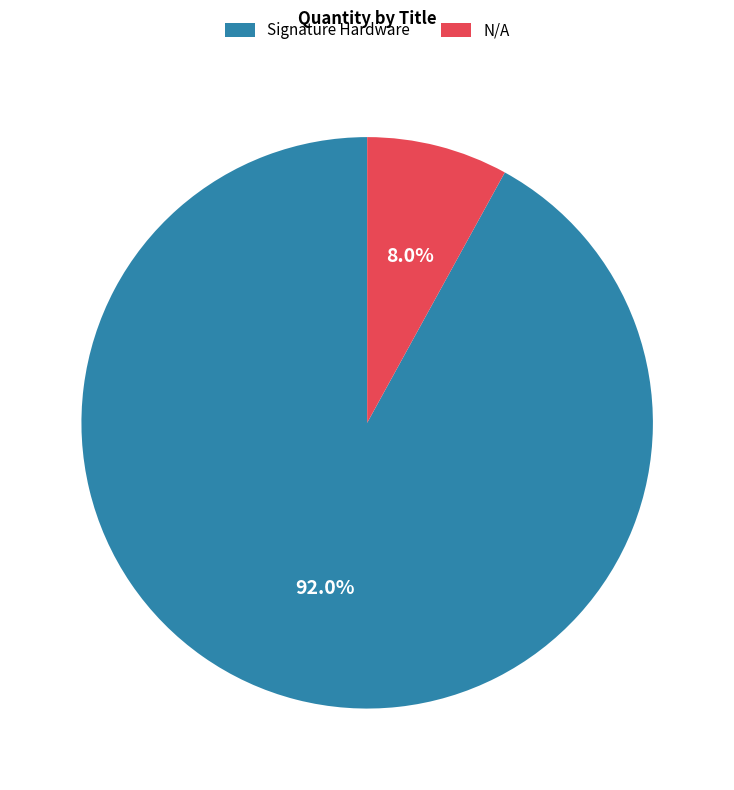

Is Signature Hardware the majority of the pie?

Yes